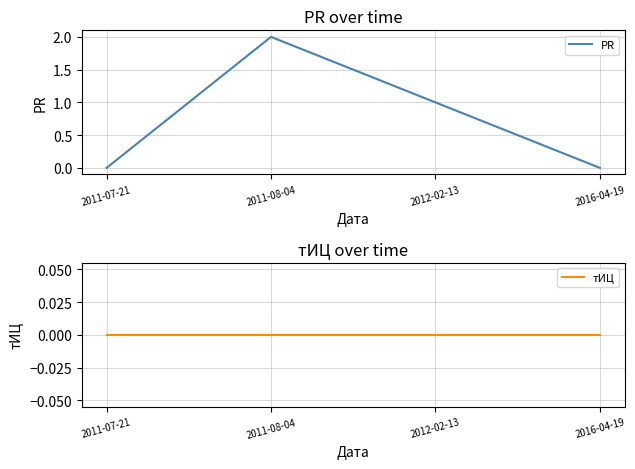

True or false: тИЦ and PR cross at least once.

False